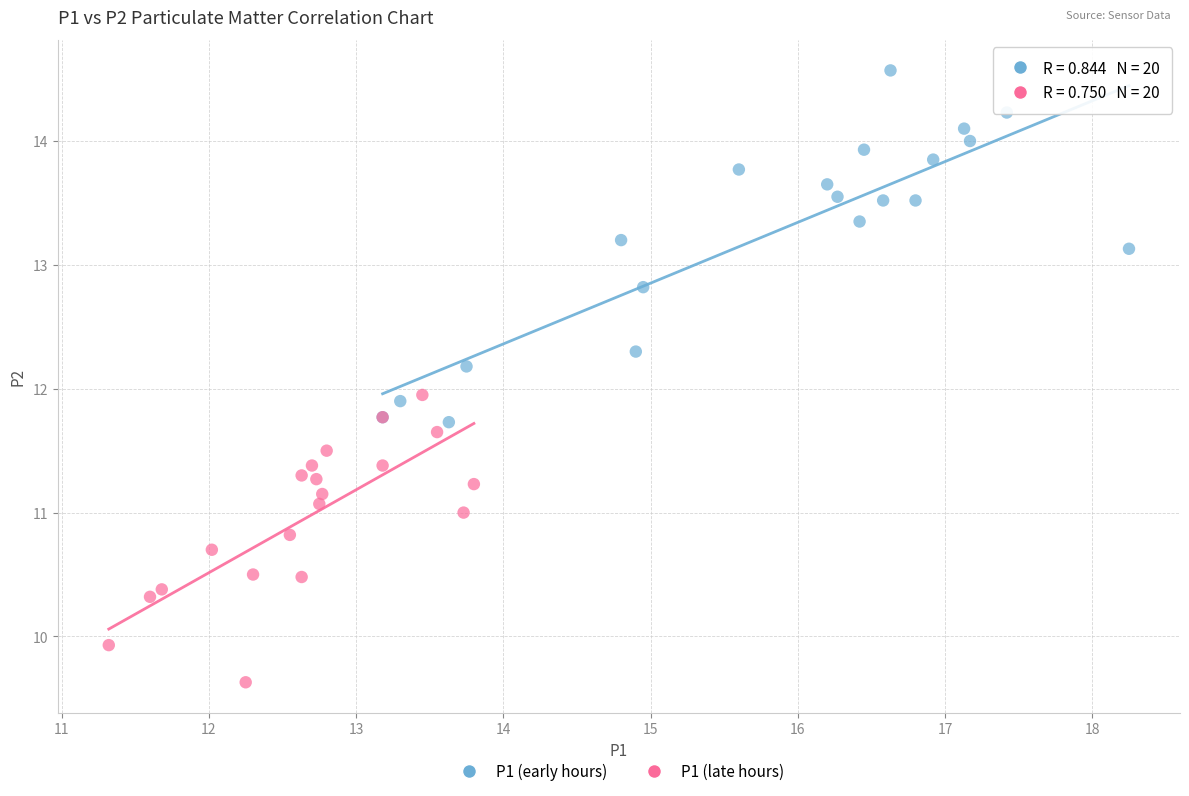

Which series contains the highest Y value?

P1 (early hours)